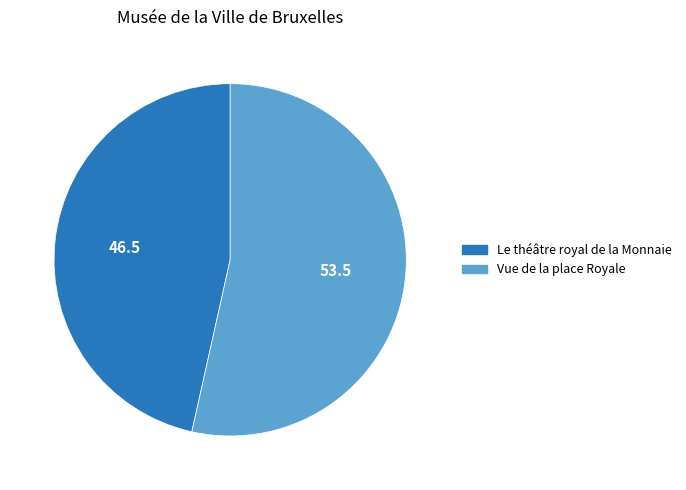

Approximately how many times larger is the value at Le théâtre royal de la Monnaie compared to Vue de la place Royale?

0.9